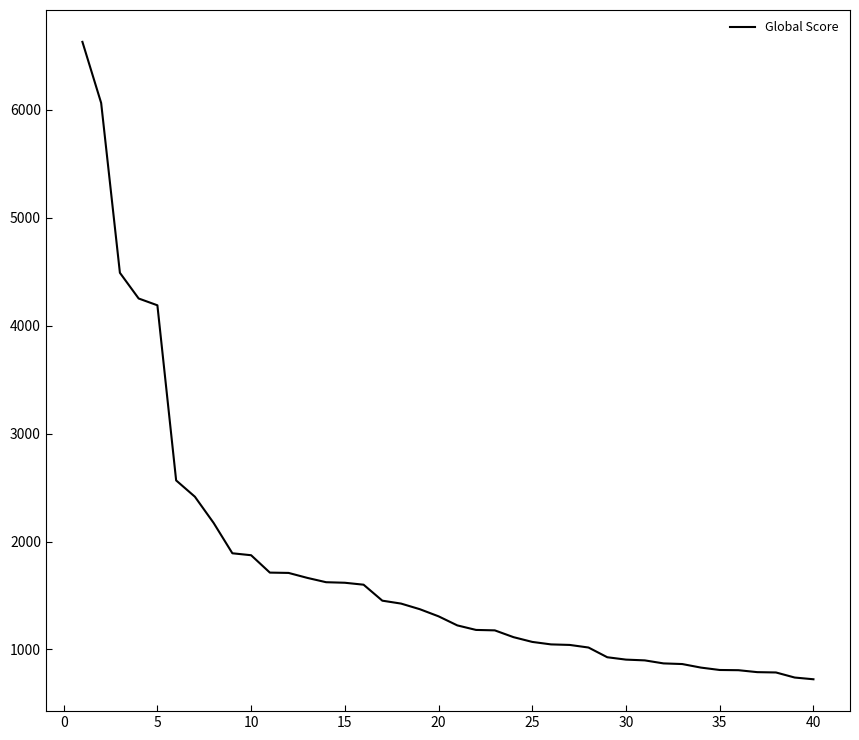

What is the greatest value displayed?

6628